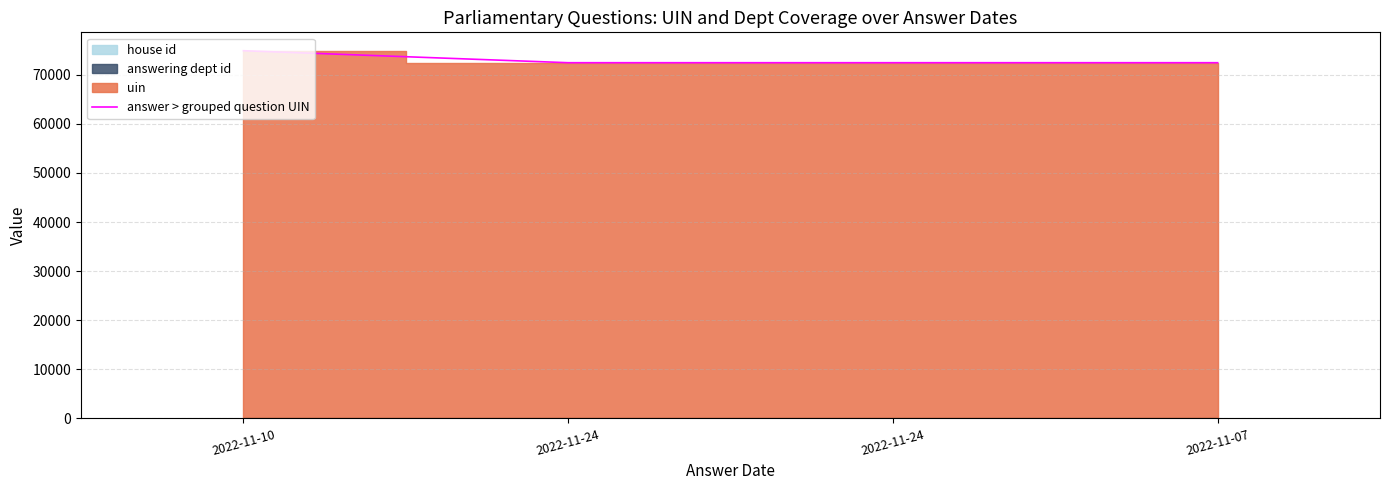

What is the smallest value displayed?

72466